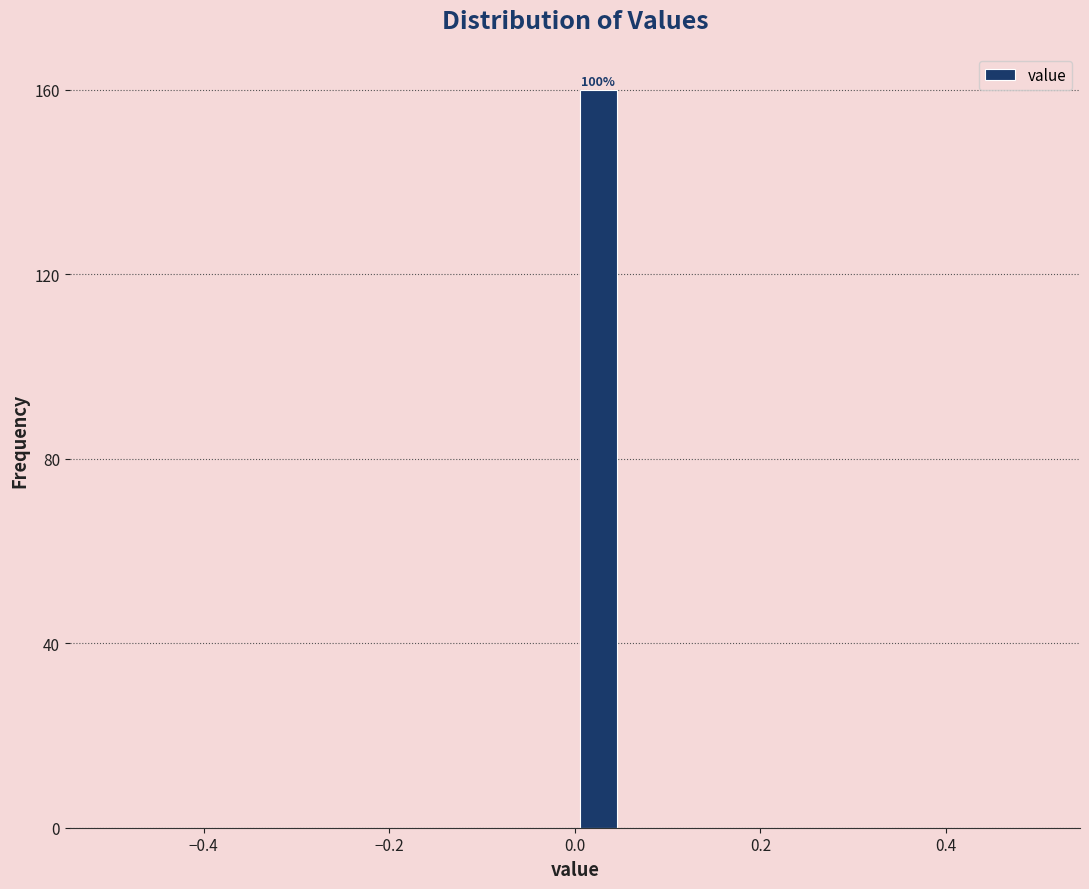

Around what value on the x-axis is the tallest bar? Give the approximate position of its centre, as read against the axis.

0.02